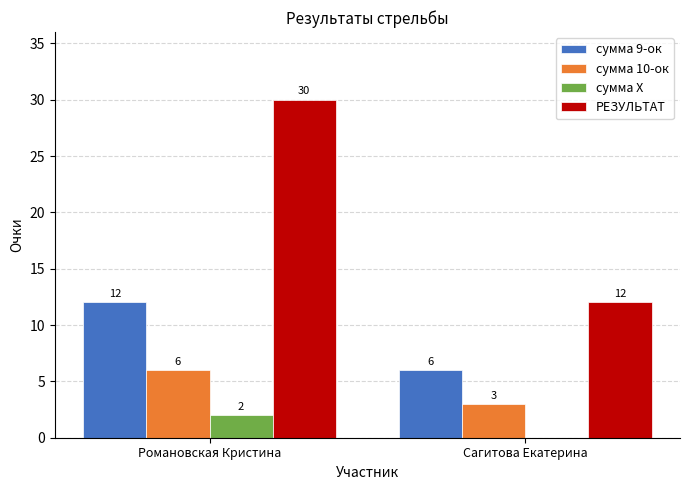

Read the РЕЗУЛЬТАТ value at Сагитова Екатерина, to the nearest 5.

10